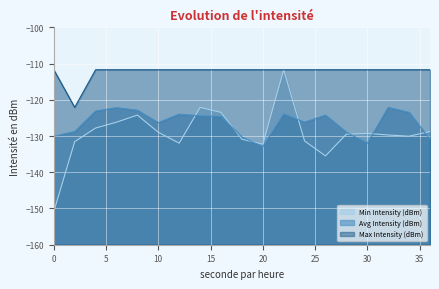

Which series ends up on top after the final intersection of Avg Intensity (dBm) and Min Intensity (dBm)?

Min Intensity (dBm)